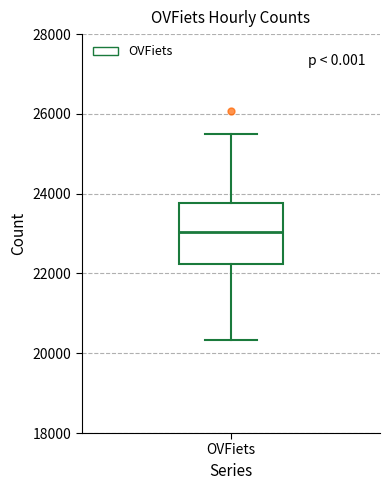

Where is the upper edge of the box for OVFiets on the y-axis? The values are not printed on the chart, so give them approximately, as read against the axis.

23800